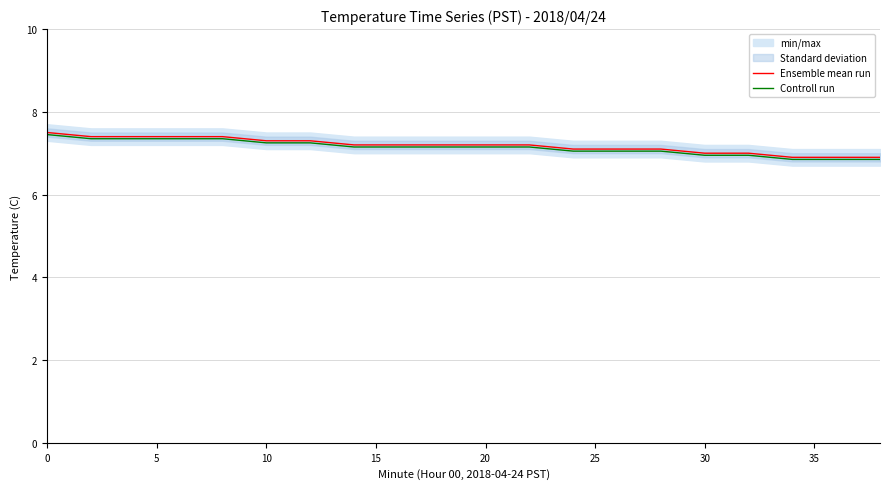

The value of Controll run at 10 is 2.9. True or false?

False